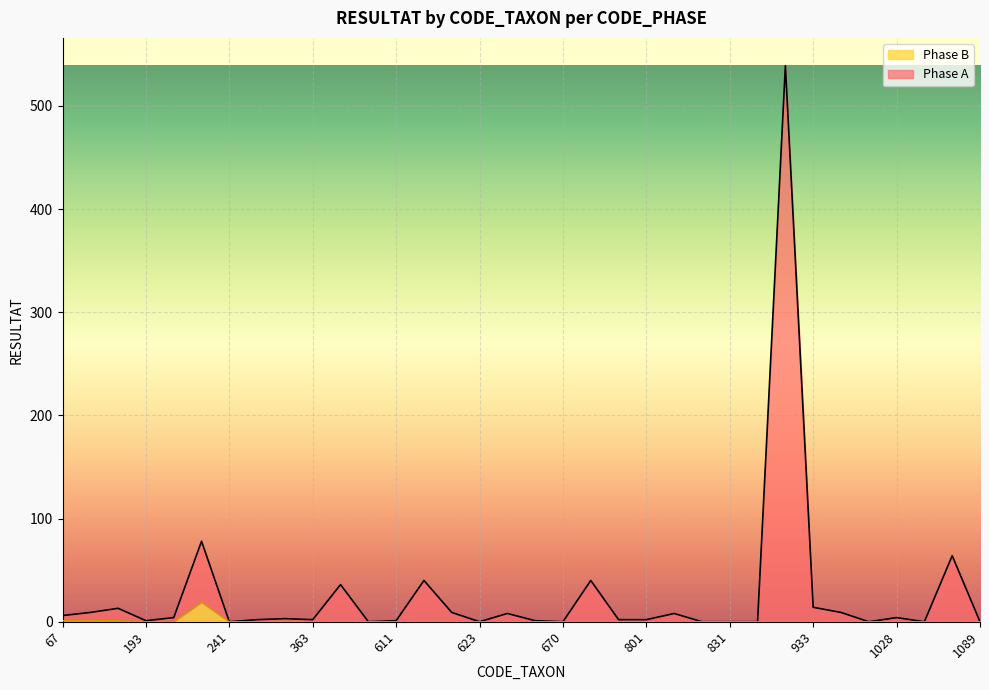

How many series are shown in this chart?

2